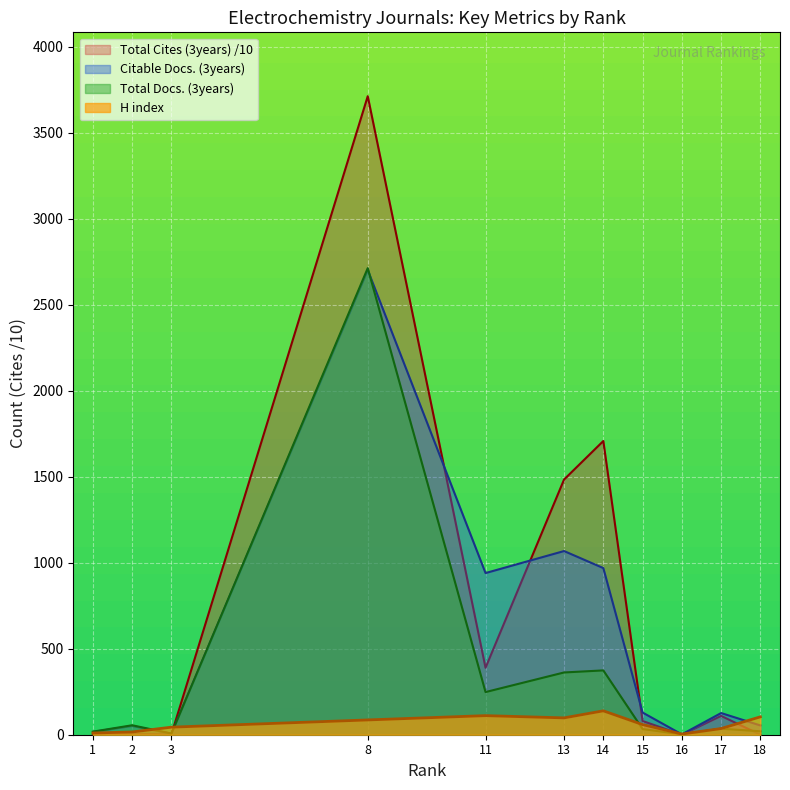

What is the value of the H index point at the 4th from the left?

86.0